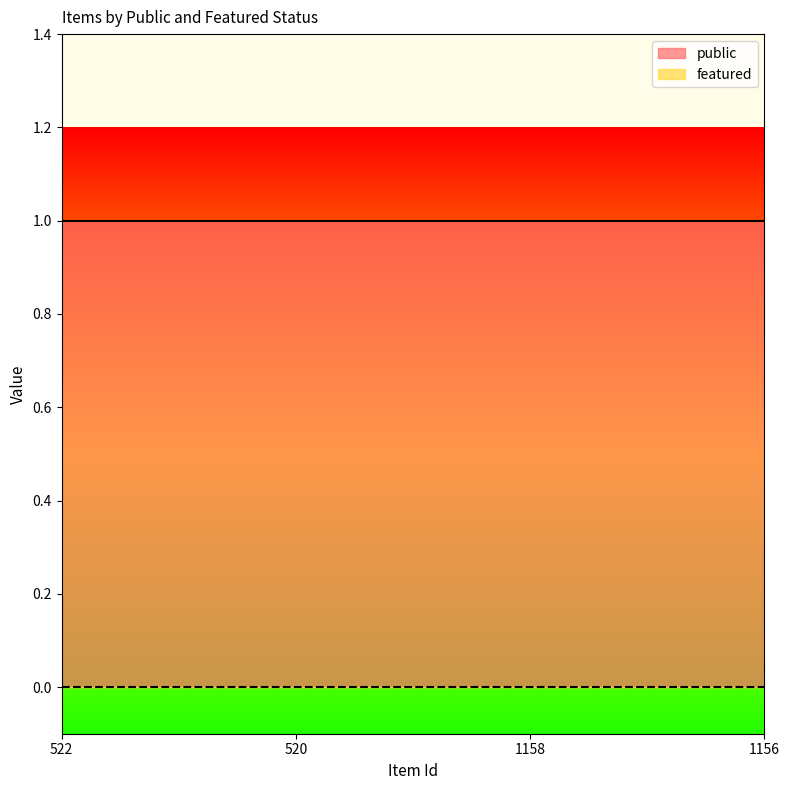

Which series changed the most between 520 and 1158?

public